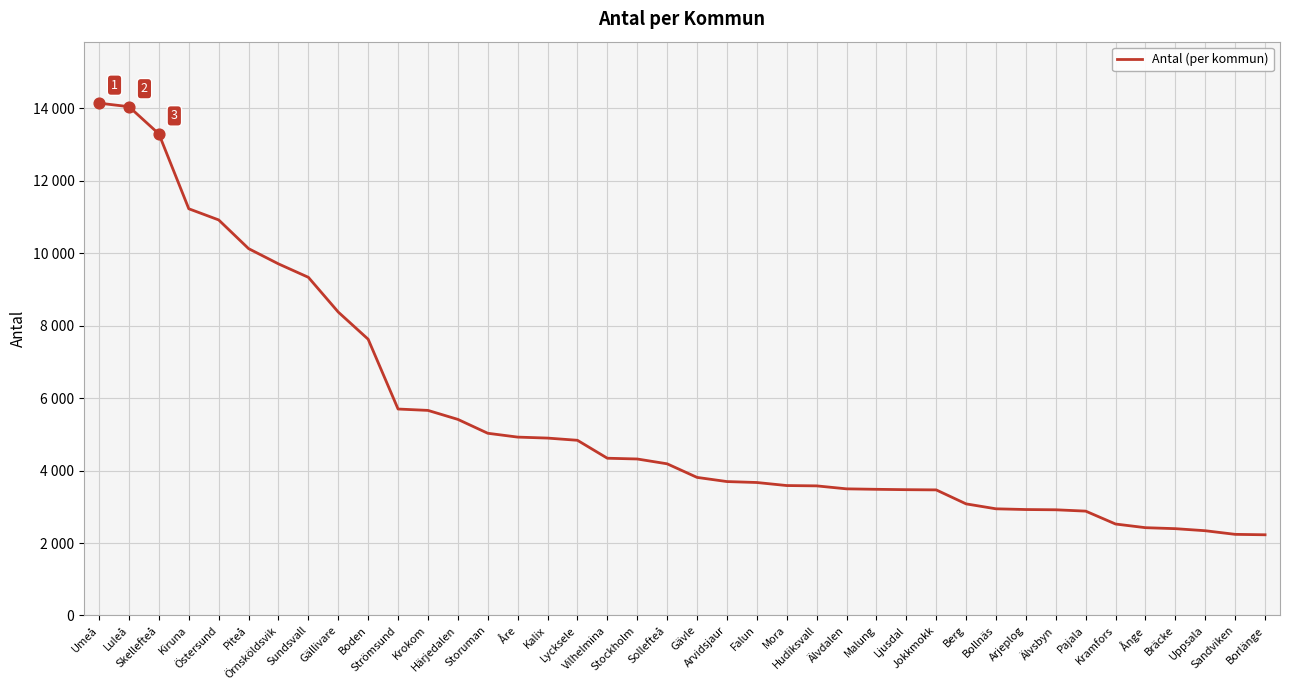

Is this an area chart (filled region under the line)?

No